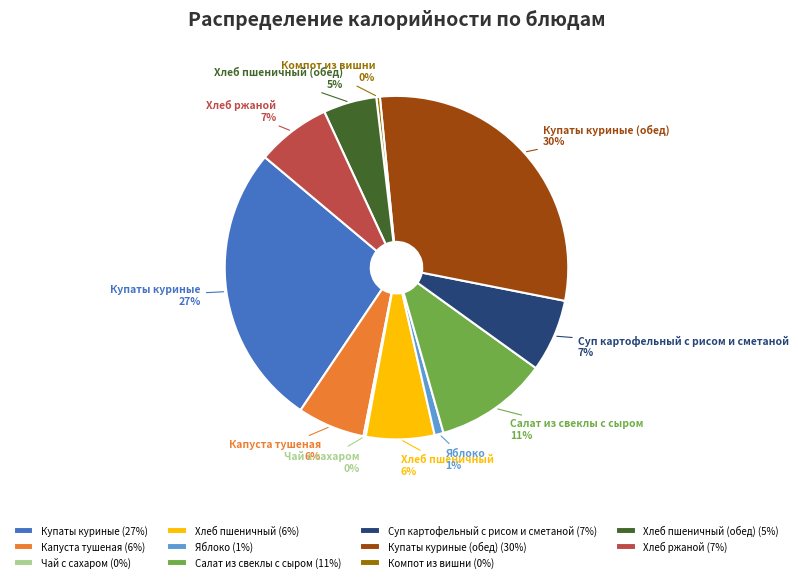

Is it true that Хлеб пшеничный is 6% of the pie?

True